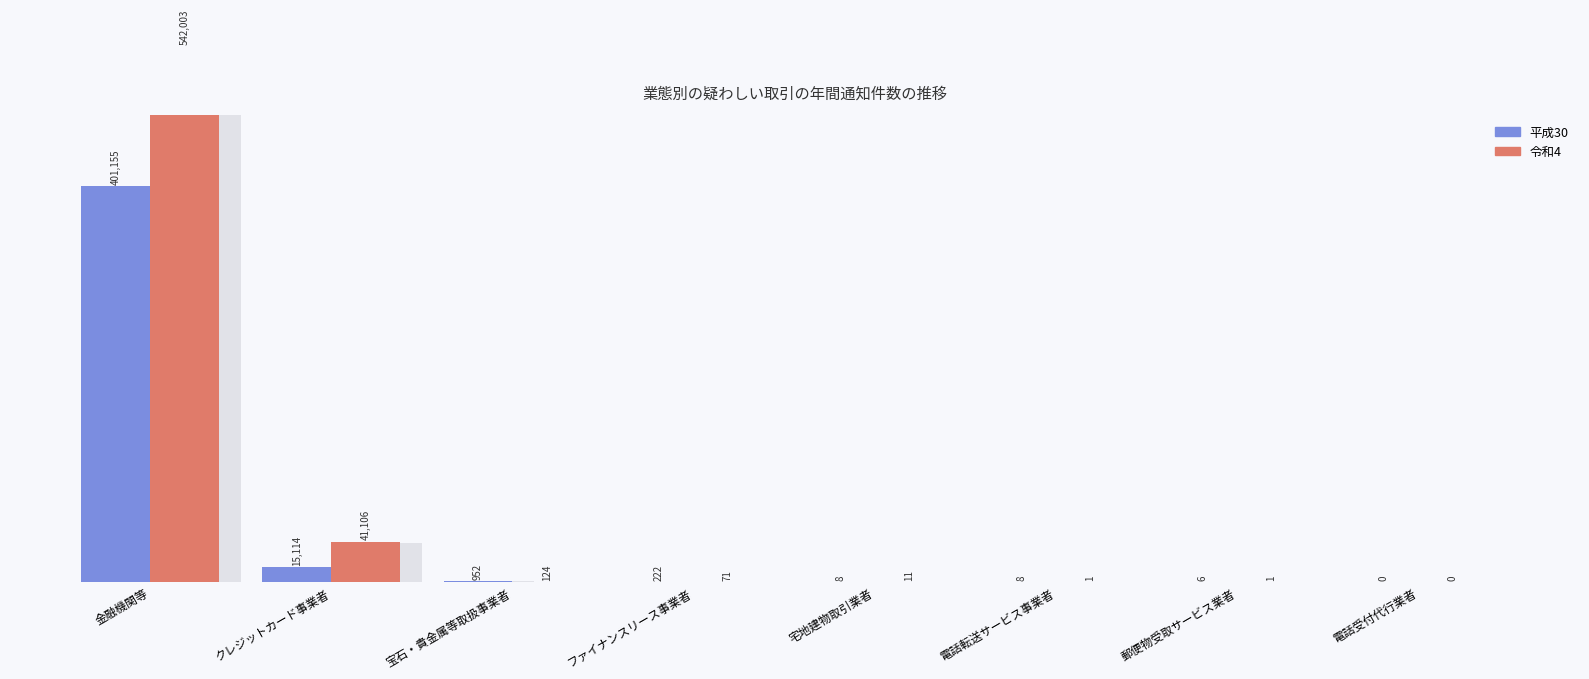

Count the number of data series in this chart.

2